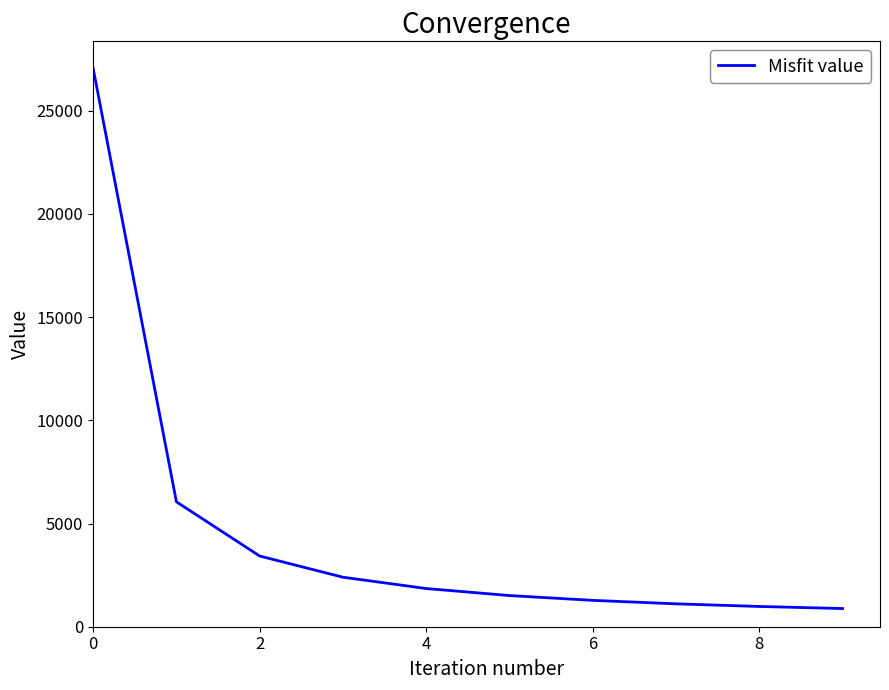

What is the difference between the maximum and minimum values?

26169.2